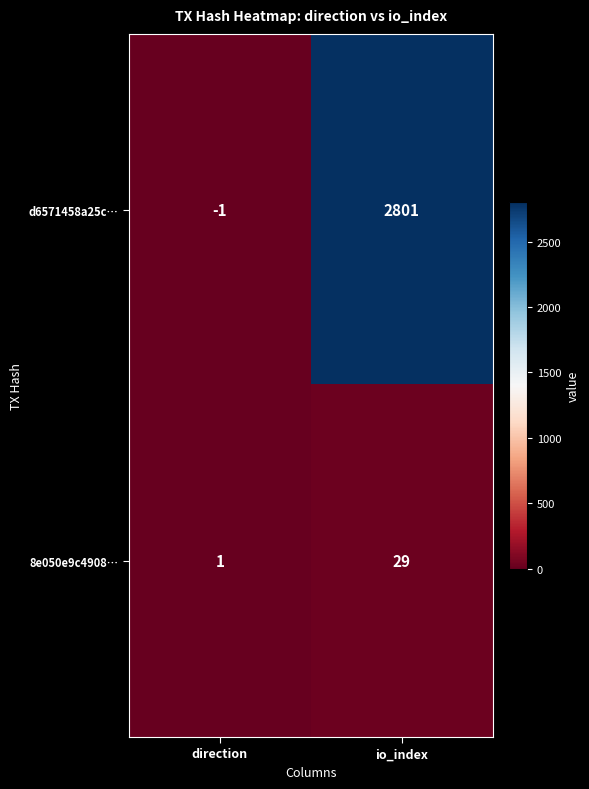

Reading left to right, list all the values displayed in this chart.

d6571458a25c…: -1	2801
8e050e9c4908…: 1	29